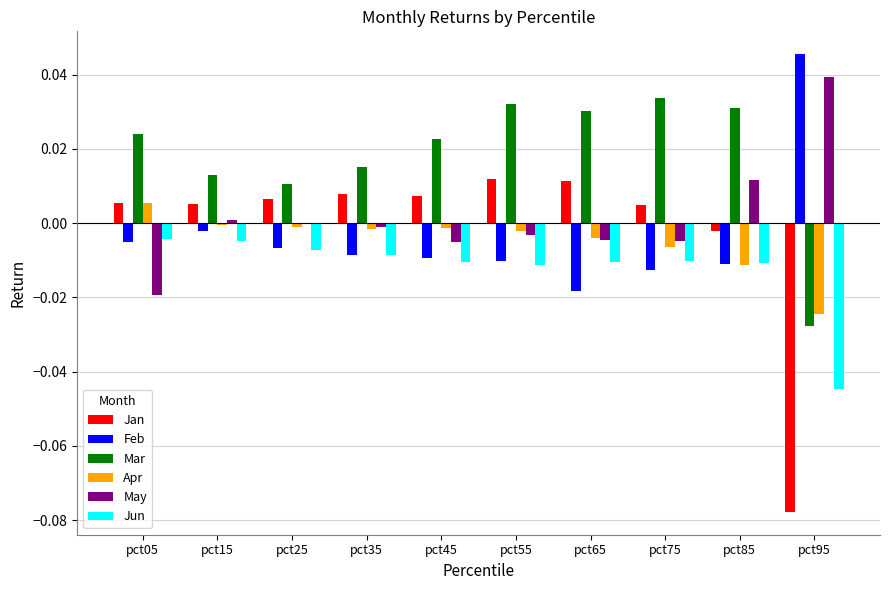

At which label does May reach its peak?

pct95